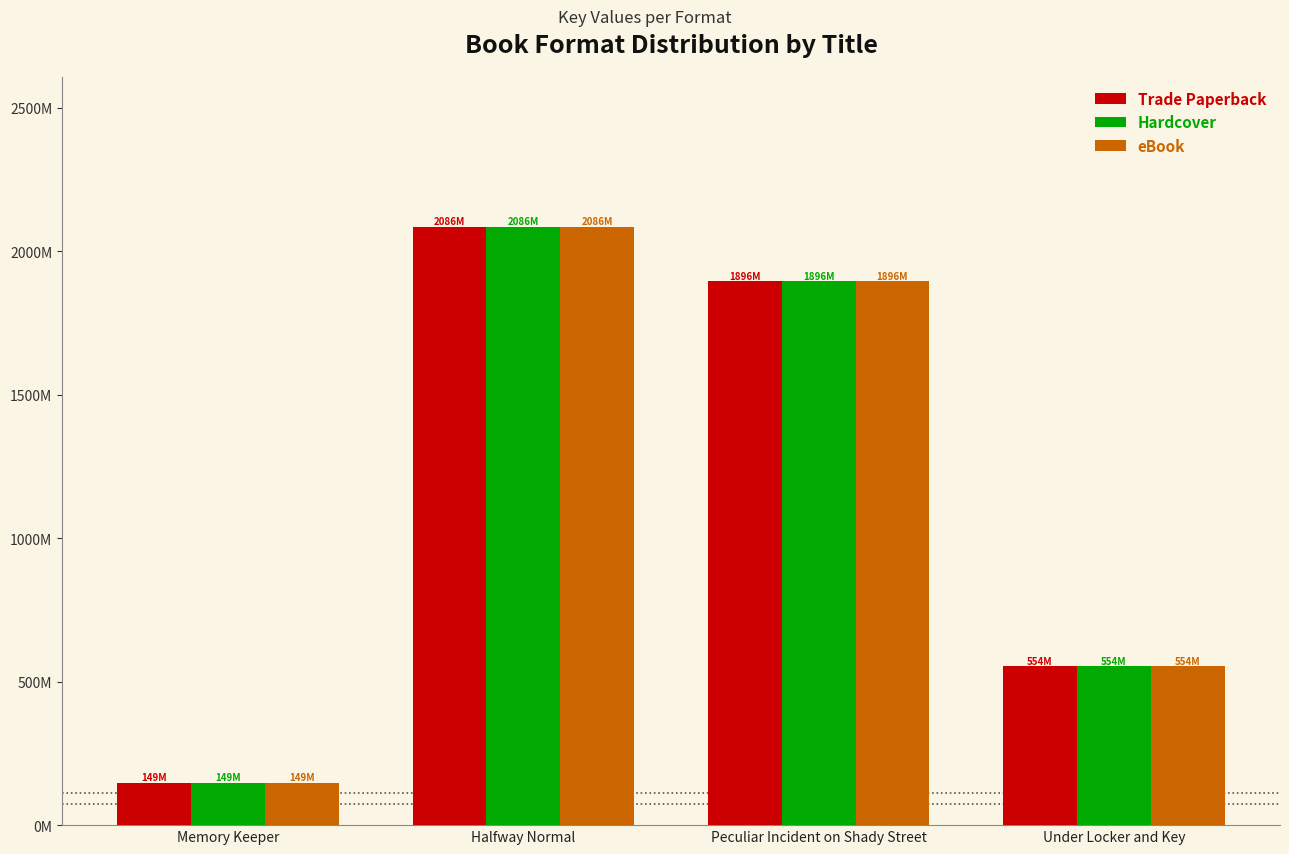

What is the label of the 1st bar from the left?

Memory Keeper